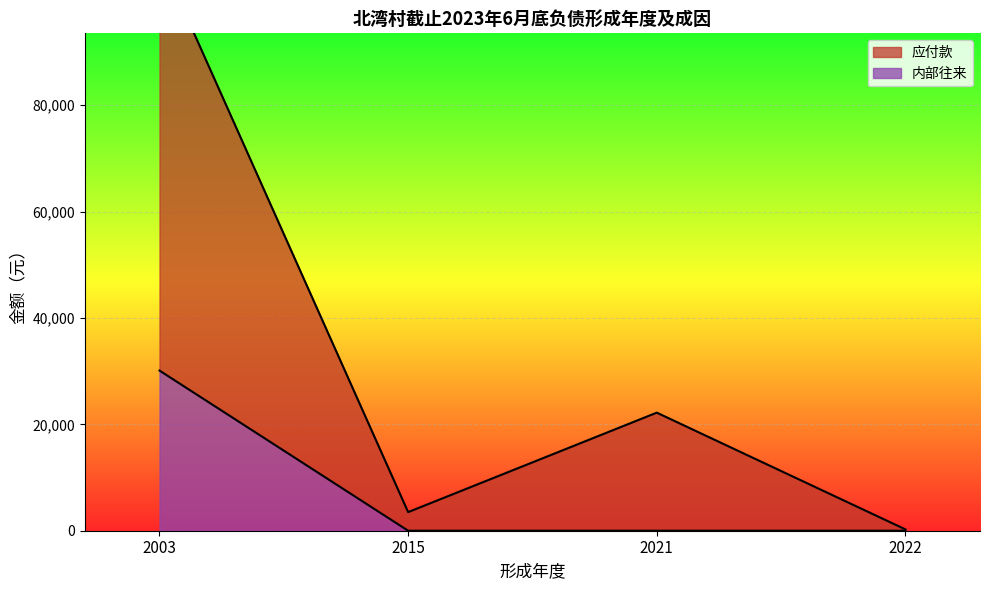

True or false: 内部往来_line has a value of -13746.4 at 2022.

False